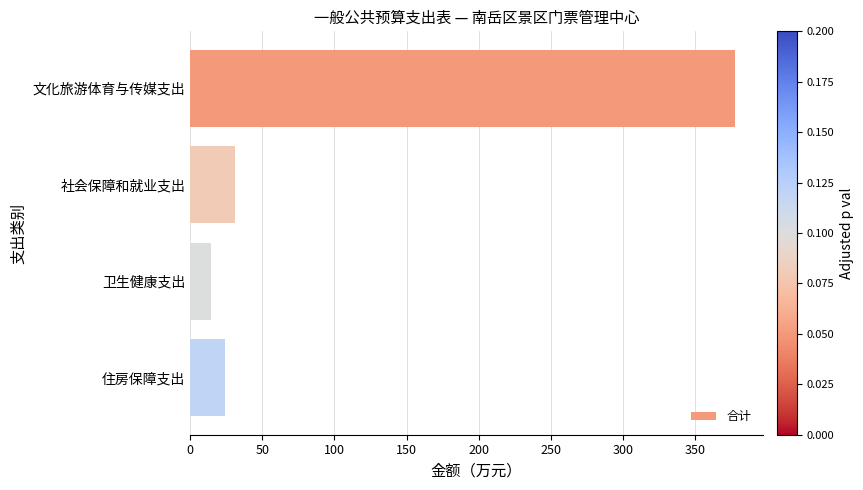

Reading bottom to top, what are all the values shown in this chart?

24.0	14.5	30.9	377.9